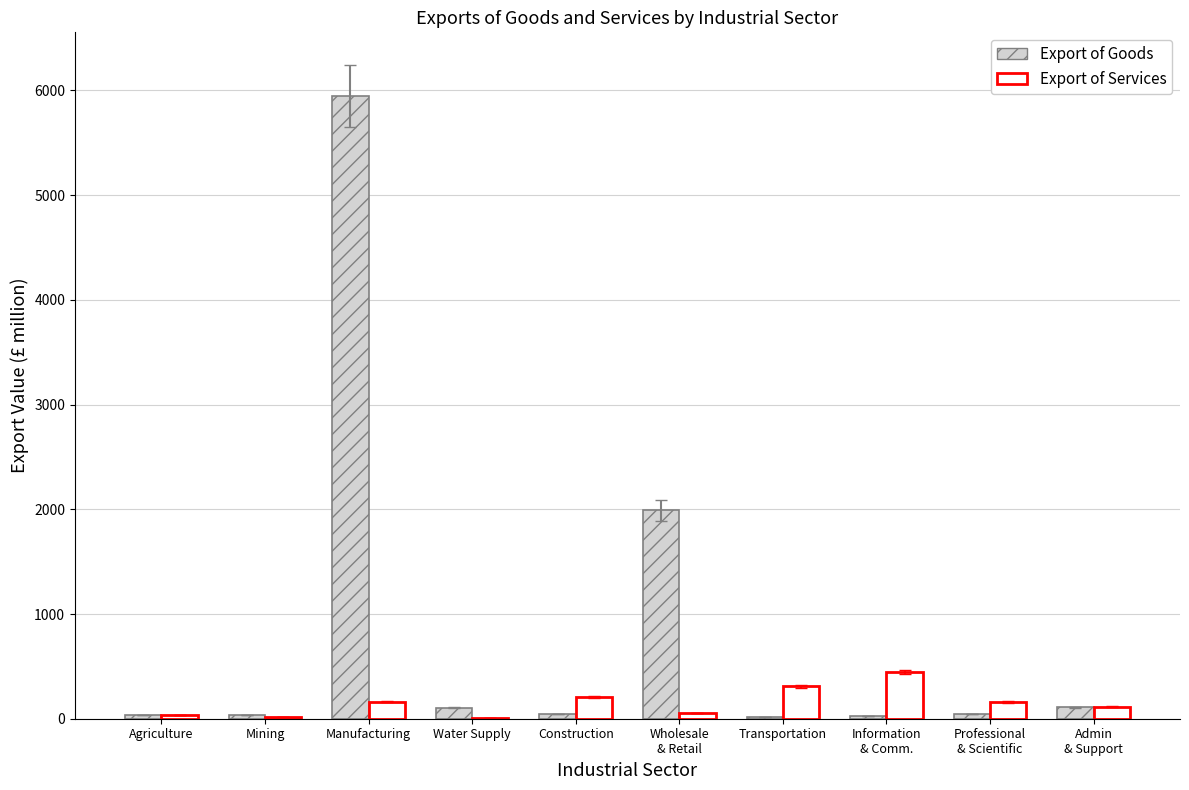

What is the highest value of the Export of Services series?

445.8